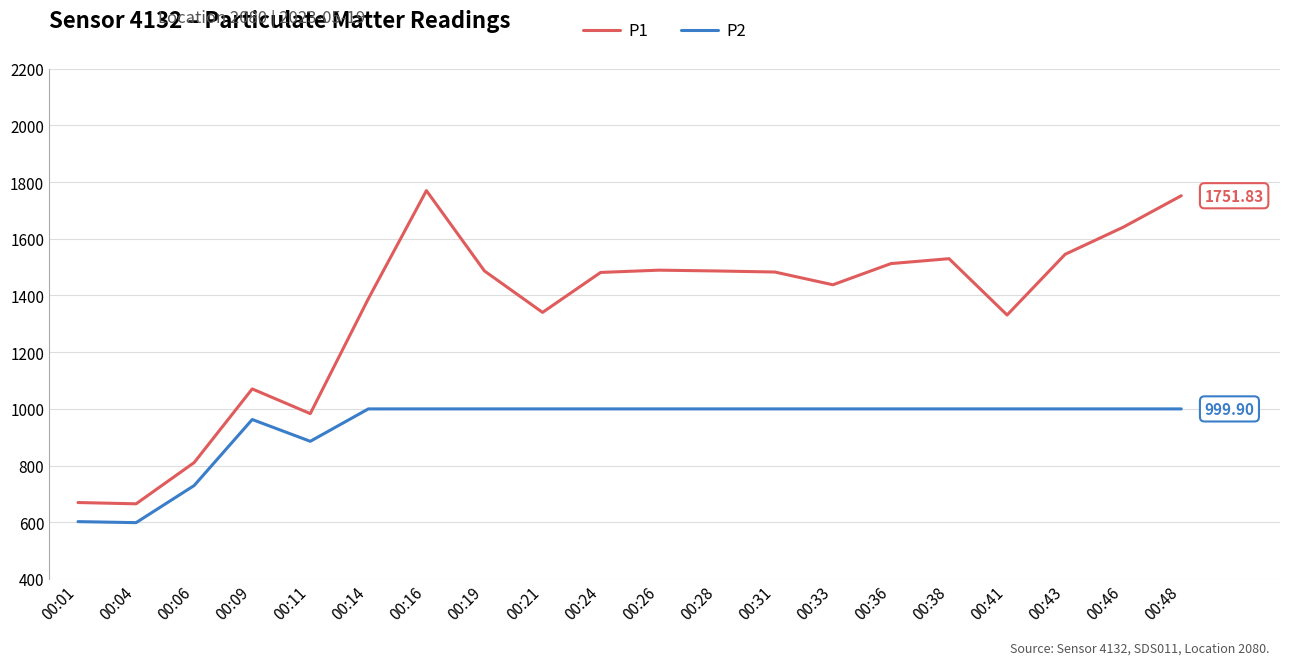

At which label does P2 first exceed 999?

00:14